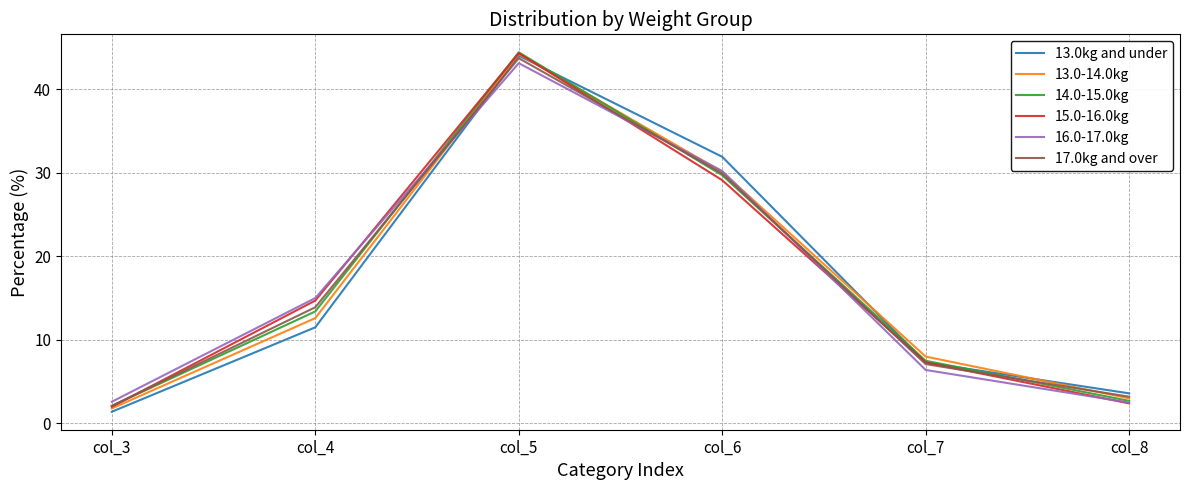

True or false: 13.0kg and under has a value of 1.4 at col_3.

True